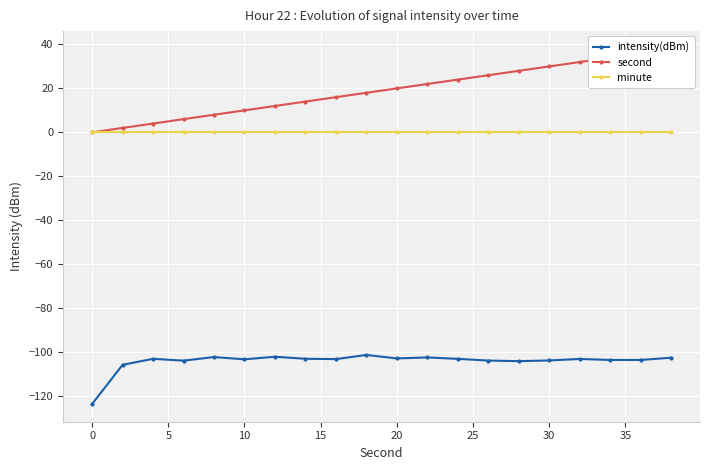

What is the difference between the maximum and second lowest values in the intensity(dBm) series?

4.5